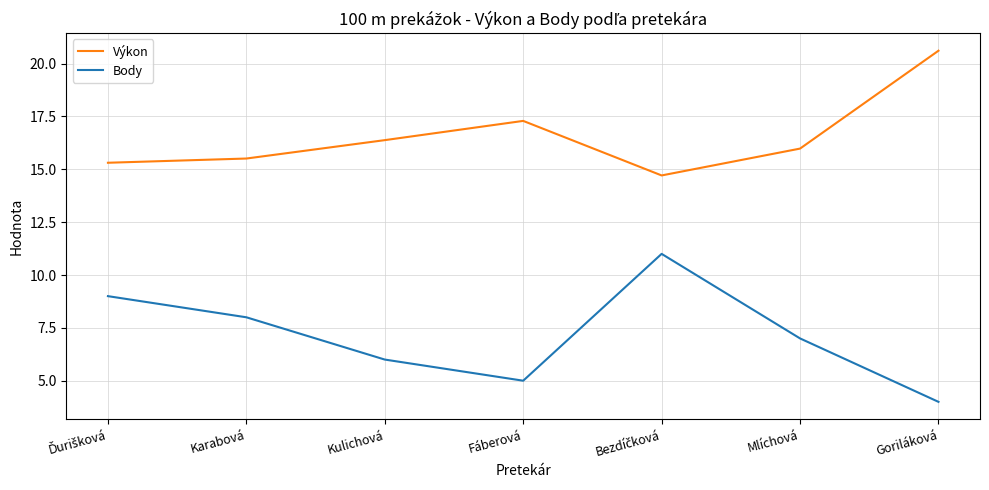

What position from the right is Mlíchová?

2